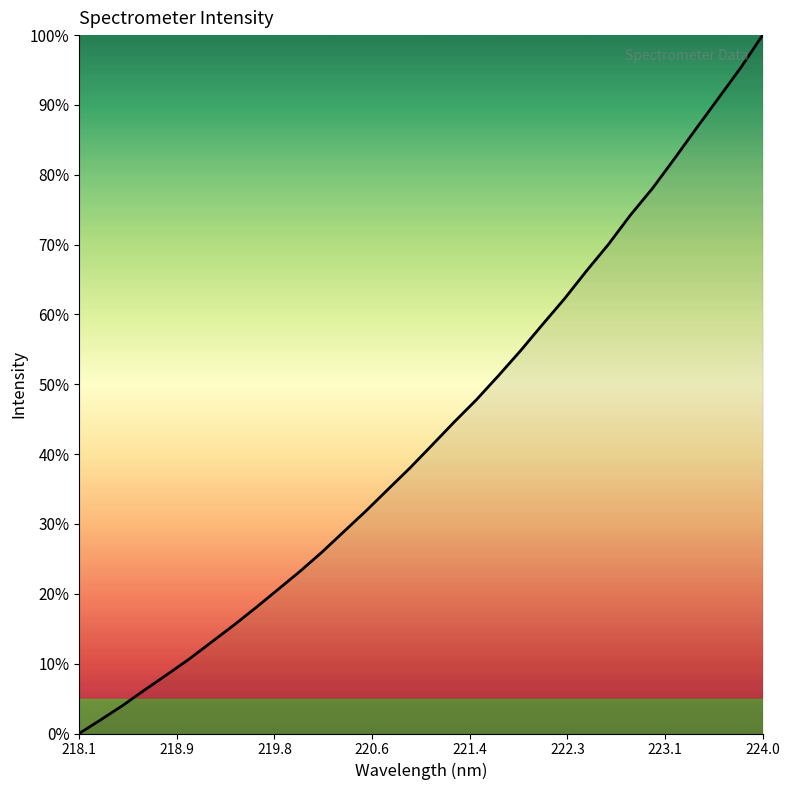

What is the maximum value shown in the chart?

100.0